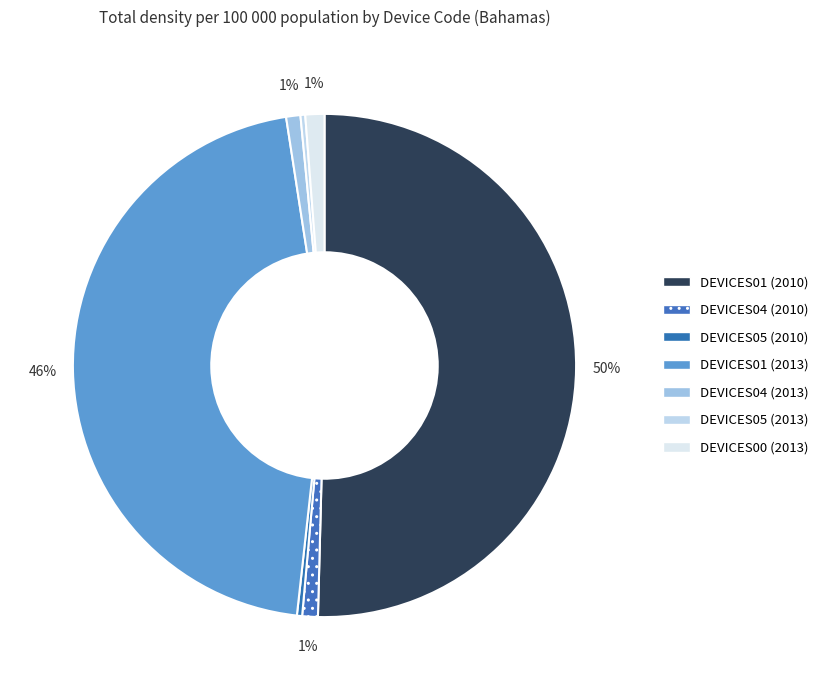

Count the number of slices in the pie.

7